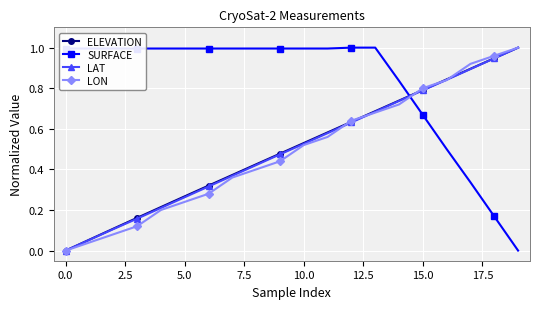

How many intersections are there between SURFACE and LAT?

1